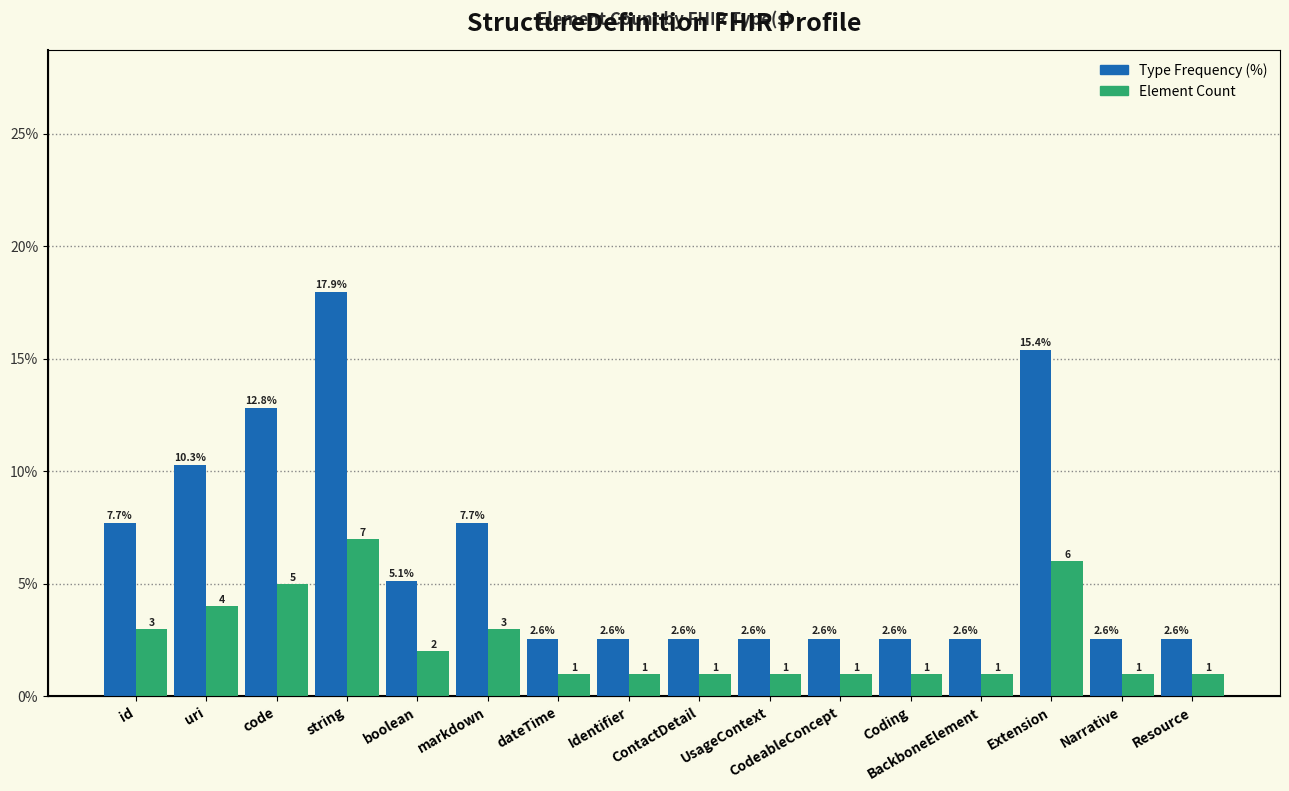

Reading right to left, what are all the values shown in this chart?

Type Frequency (%): Resource=2.6	Narrative=2.6	Extension=15.4	BackboneElement=2.6	Coding=2.6	CodeableConcept=2.6	UsageContext=2.6	ContactDetail=2.6	Identifier=2.6	dateTime=2.6	markdown=7.7	boolean=5.1	string=17.9	code=12.8	uri=10.3	id=7.7
Element Count: Resource=1.0	Narrative=1.0	Extension=6.0	BackboneElement=1.0	Coding=1.0	CodeableConcept=1.0	UsageContext=1.0	ContactDetail=1.0	Identifier=1.0	dateTime=1.0	markdown=3.0	boolean=2.0	string=7.0	code=5.0	uri=4.0	id=3.0